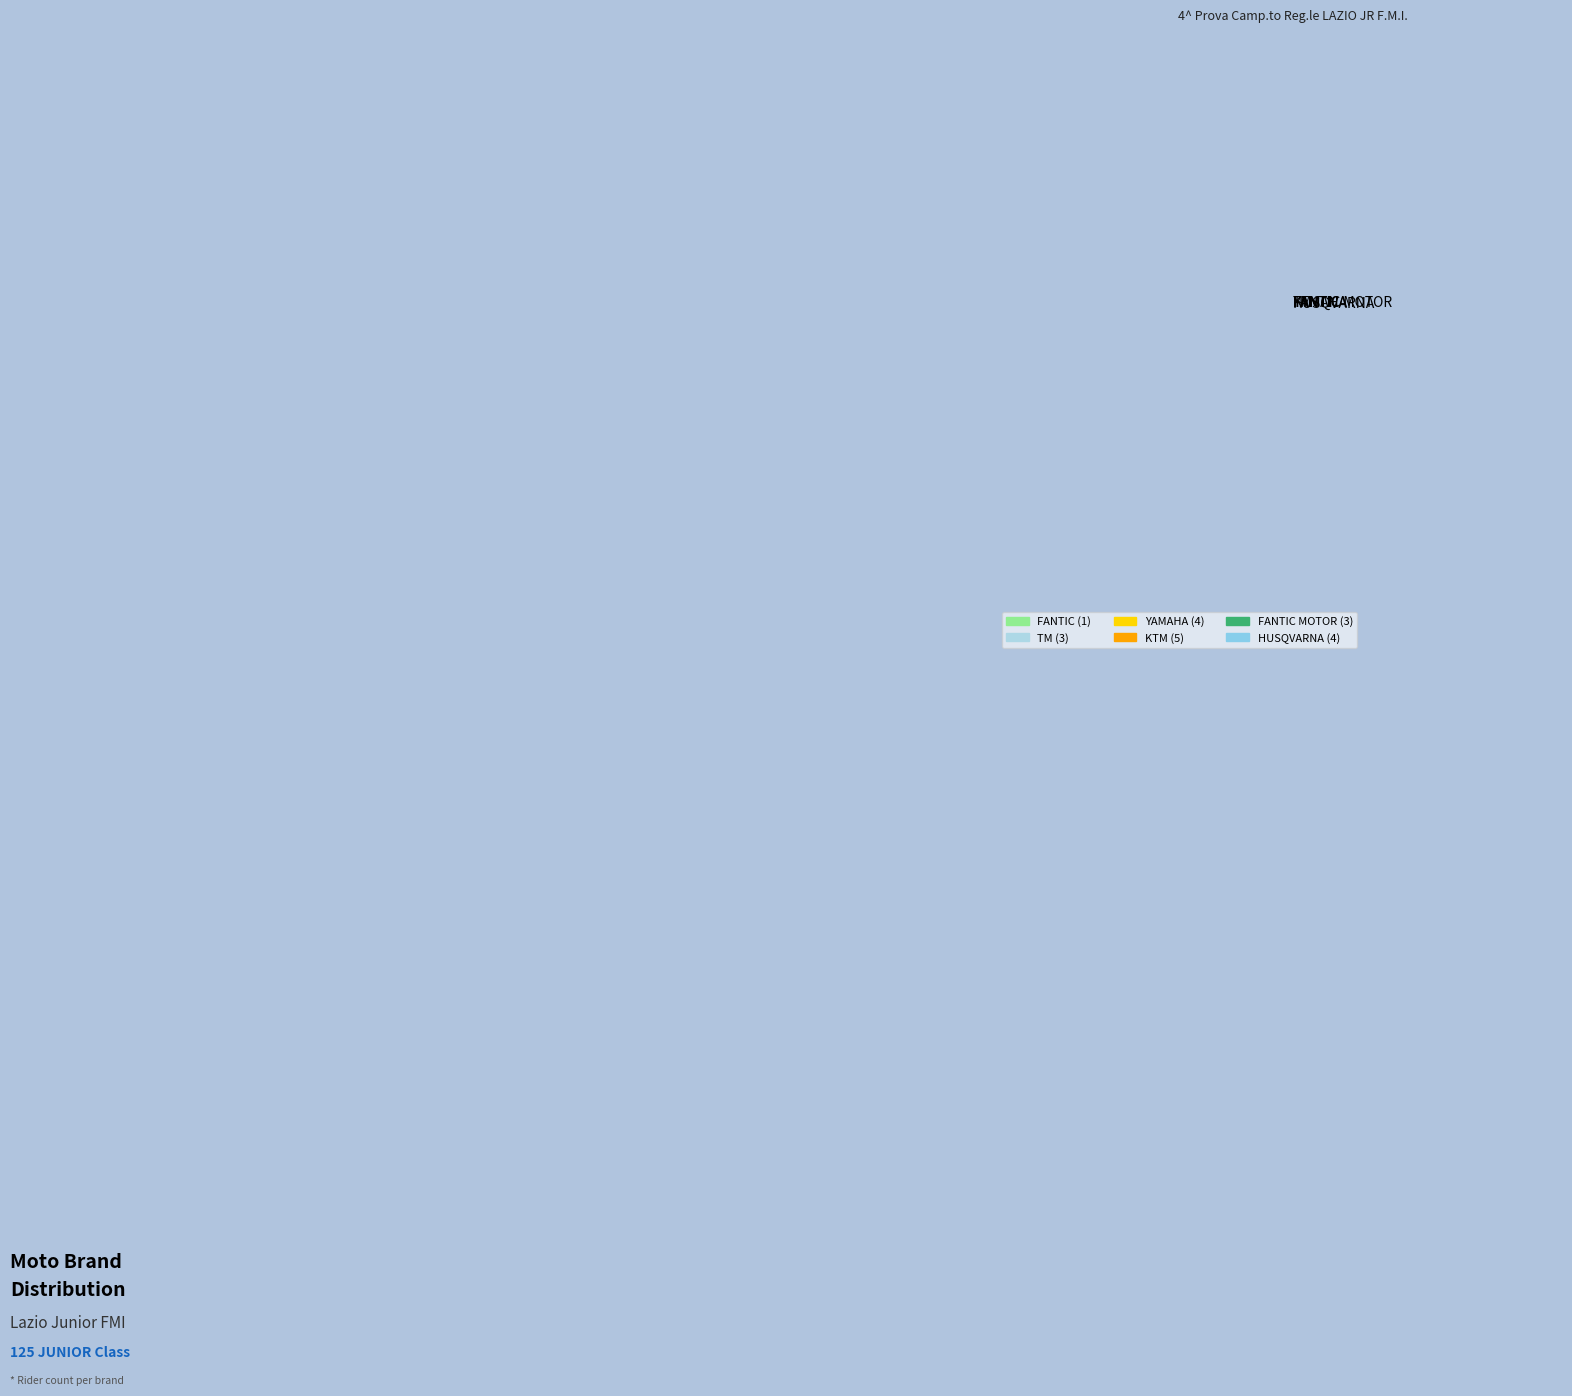

The YAMAHA slice represents 26% of the pie. True or false?

False